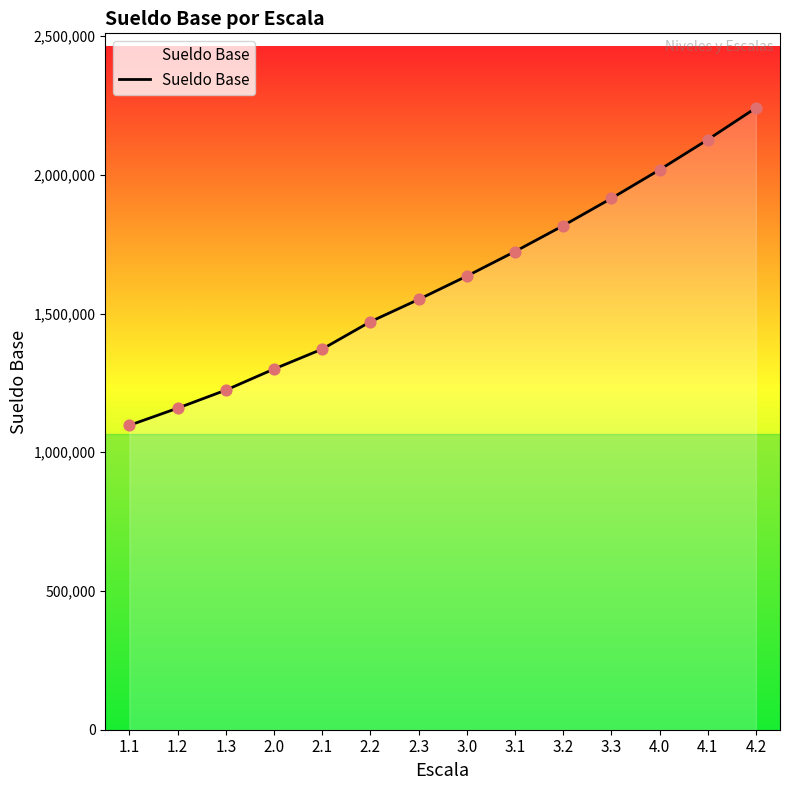

Between 2.1 and 1.1, which is larger?

2.1